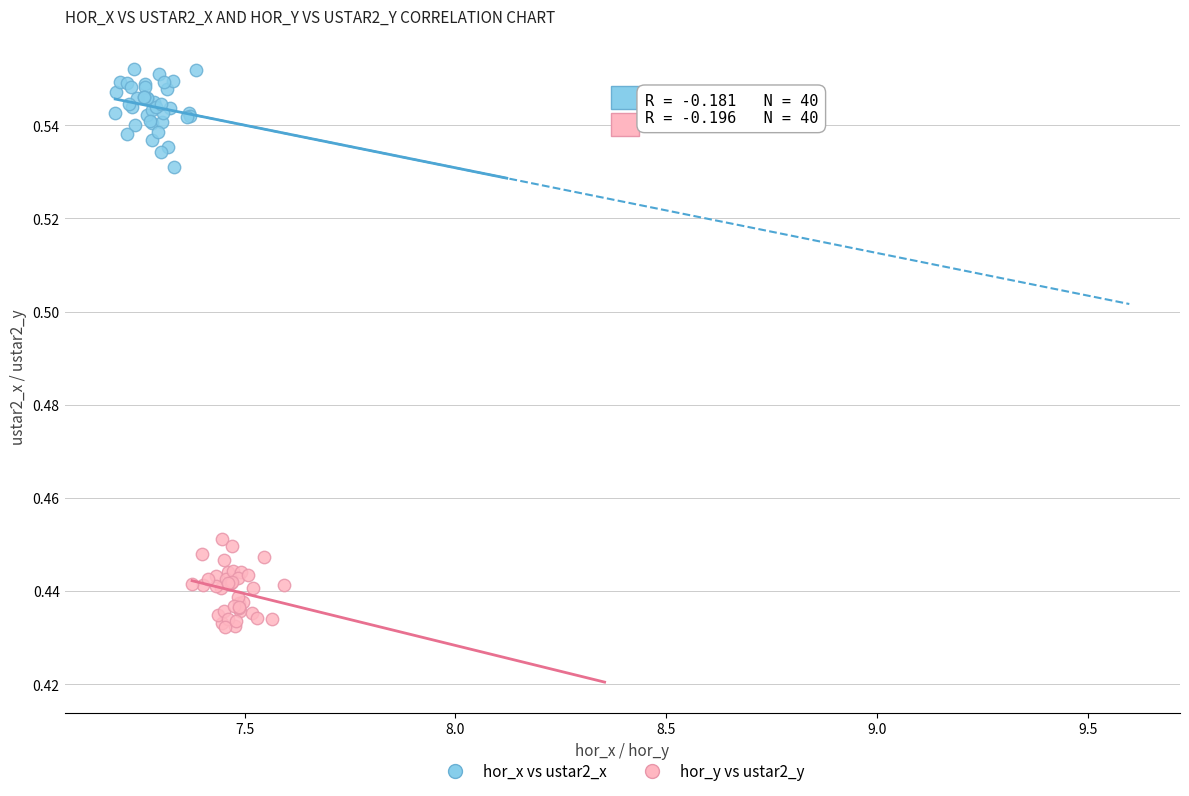

Which series contains the highest Y value?

hor_x vs ustar2_x